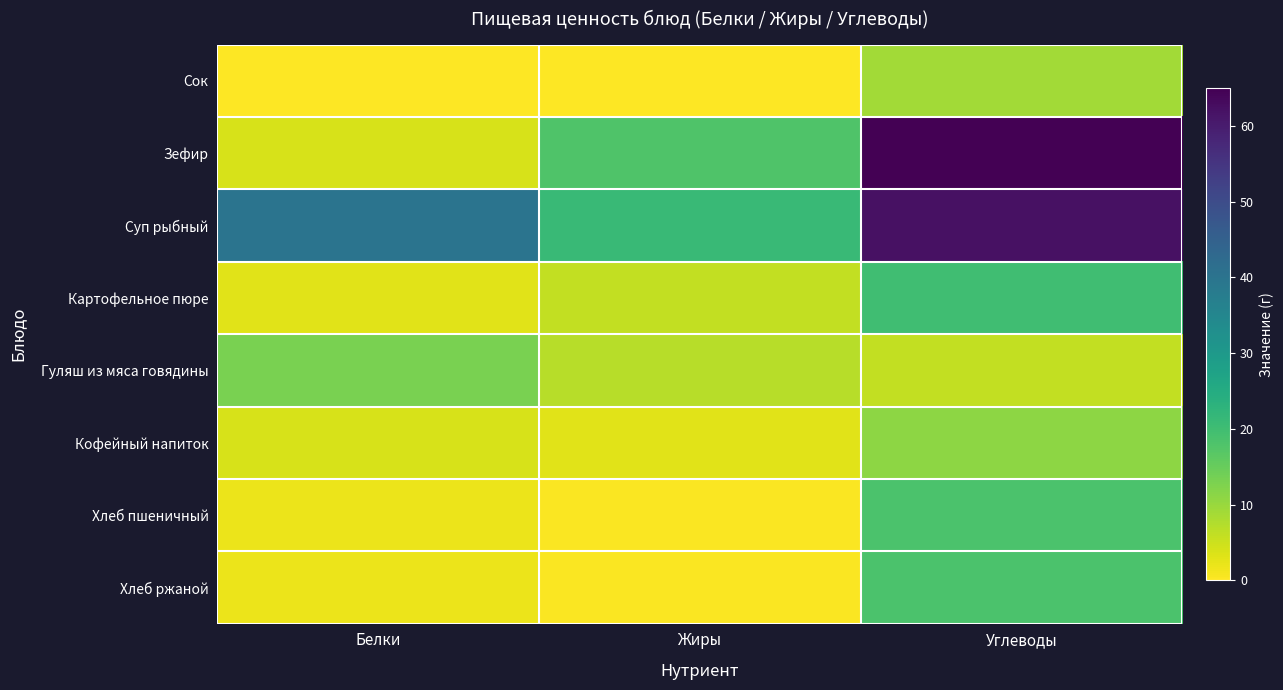

Which series has the widest spread of values?

Зефир